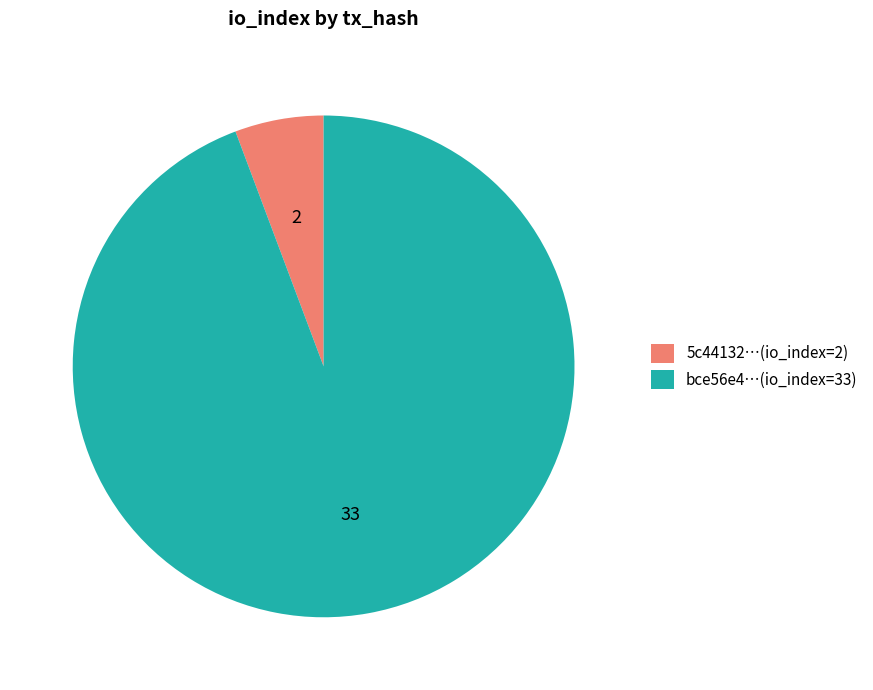

Rank the categories by value from lowest to highest.

5c44132…(io_index=2), bce56e4…(io_index=33)